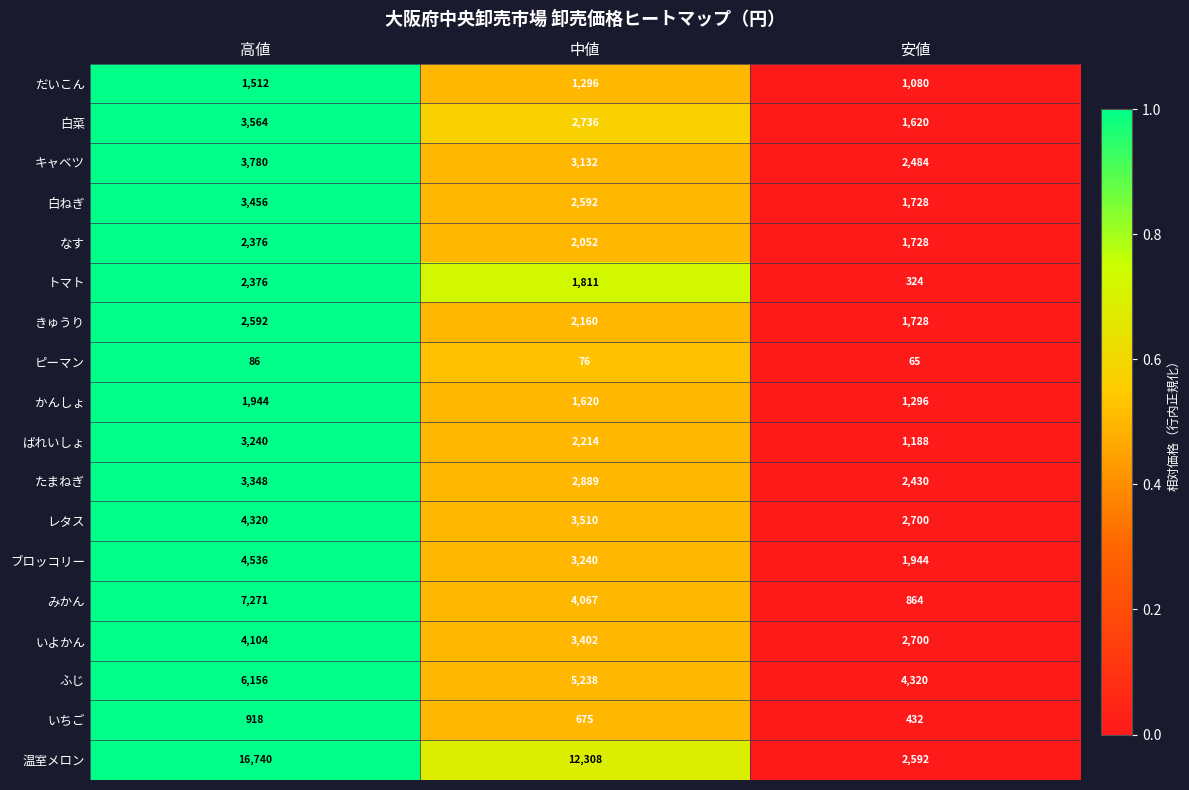

At which label does ブロッコリー first exceed 3240?

高値